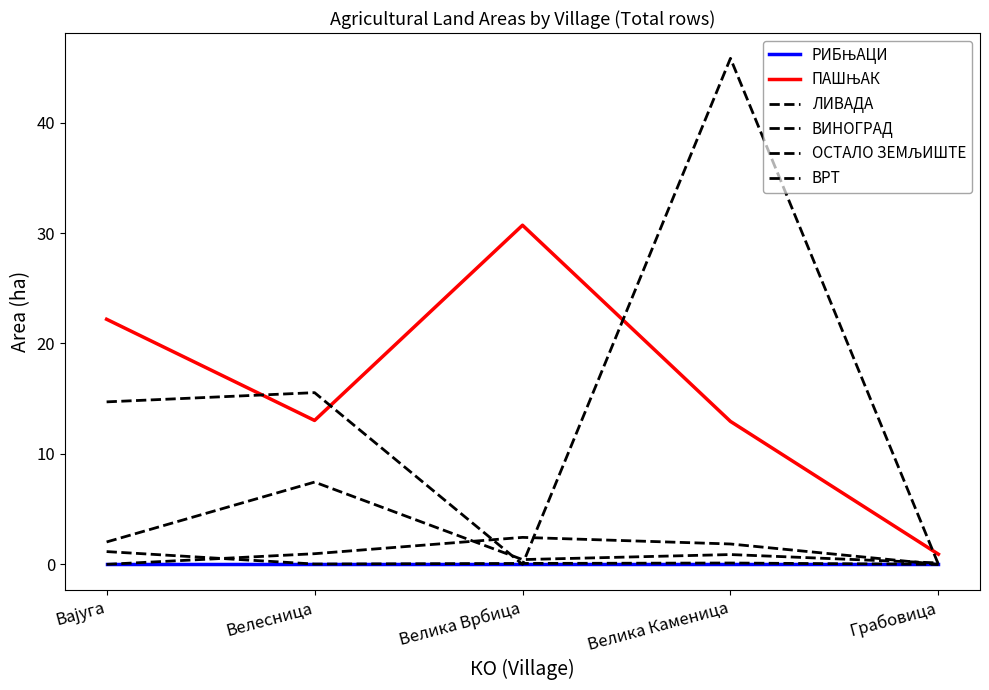

At which label is РИБЊАЦИ closest to 0?

Вајуга